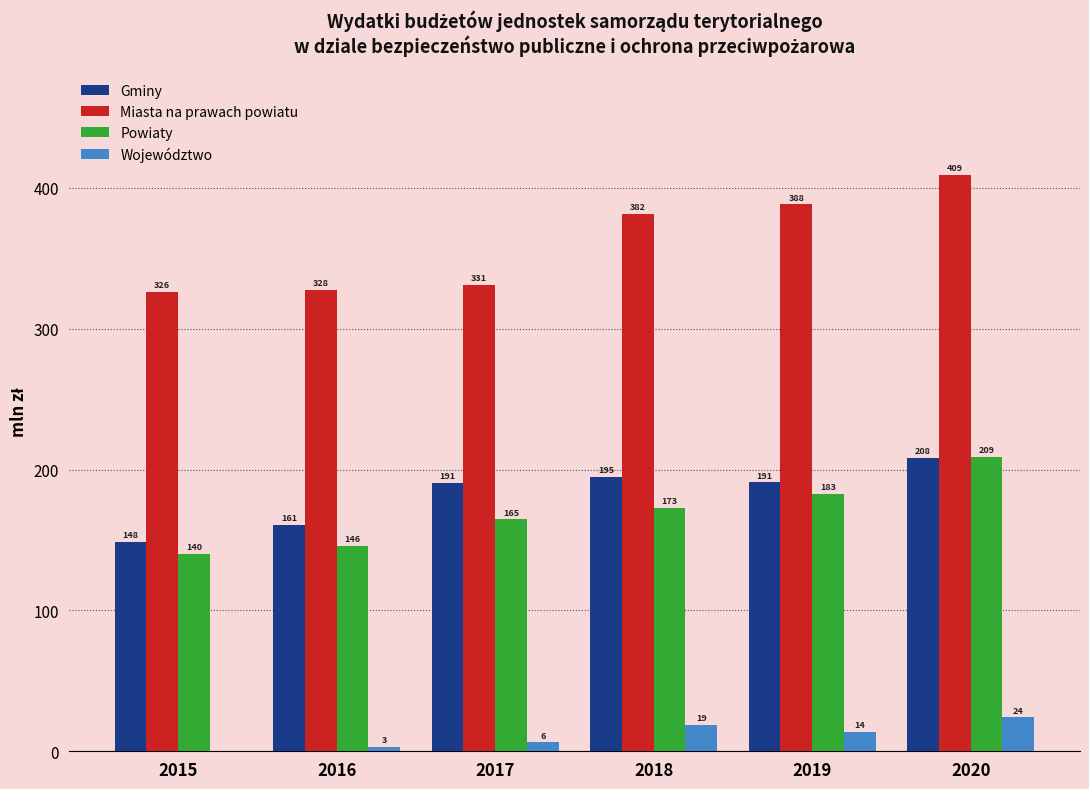

What is the sum of all Miasta na prawach powiatu values?

2164.2